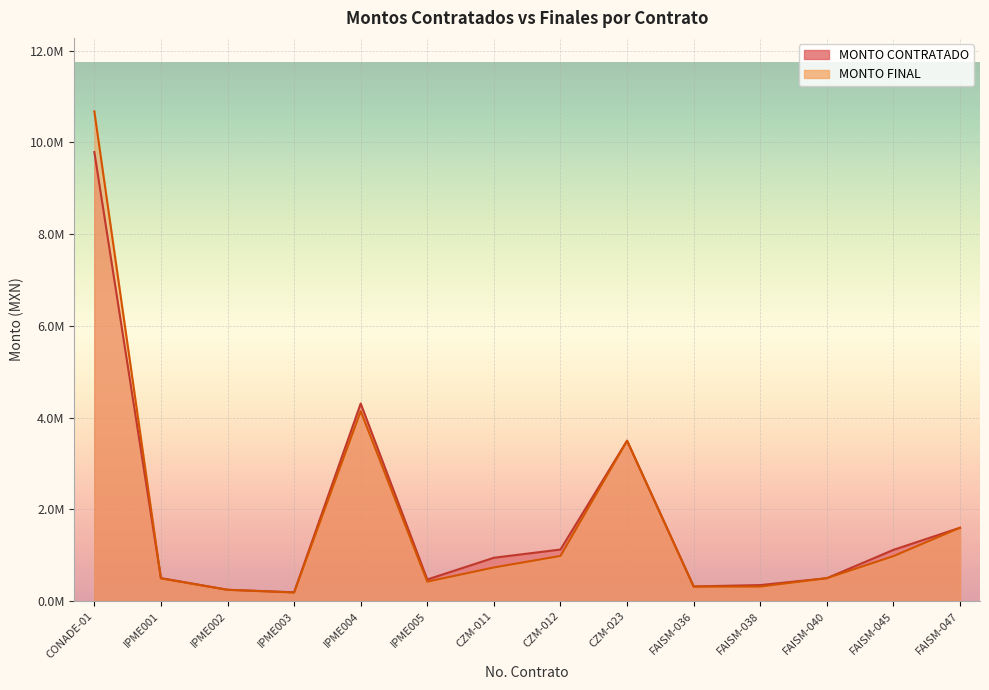

How many lines are shown in the chart?

2